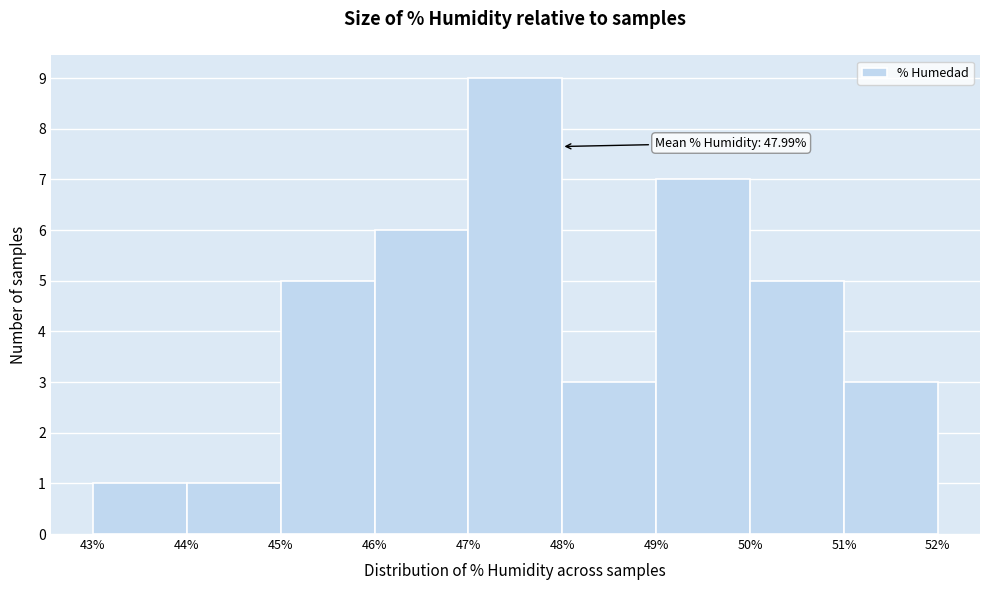

Which range on the x-axis has the tallest bar?

47% to 48%